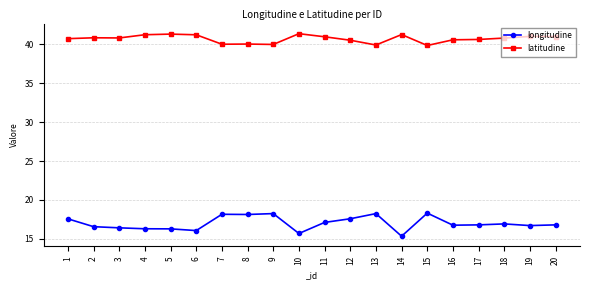

What is the lowest value of the longitudine series?

15.3